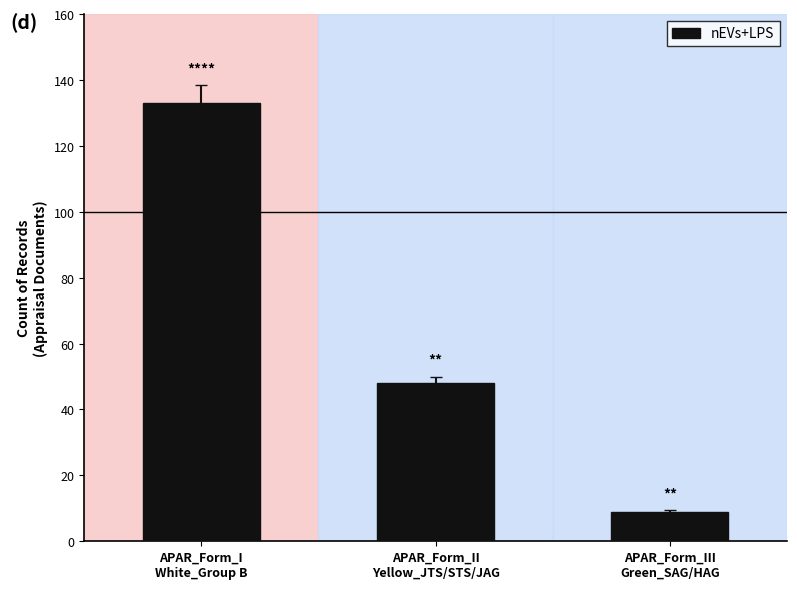

List the labels in order of value, largest first.

APAR_Form_I
White_Group B, APAR_Form_II
Yellow_JTS/STS/JAG, APAR_Form_III
Green_SAG/HAG